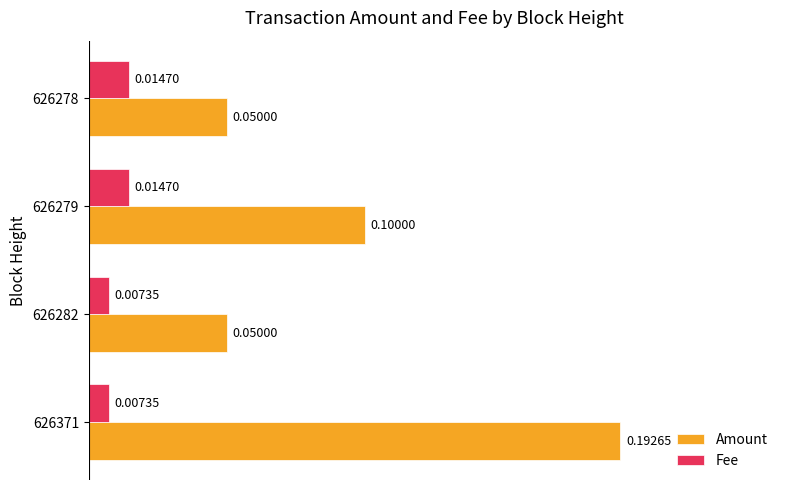

List the series in order of their overall mean, lowest first.

Fee, Amount